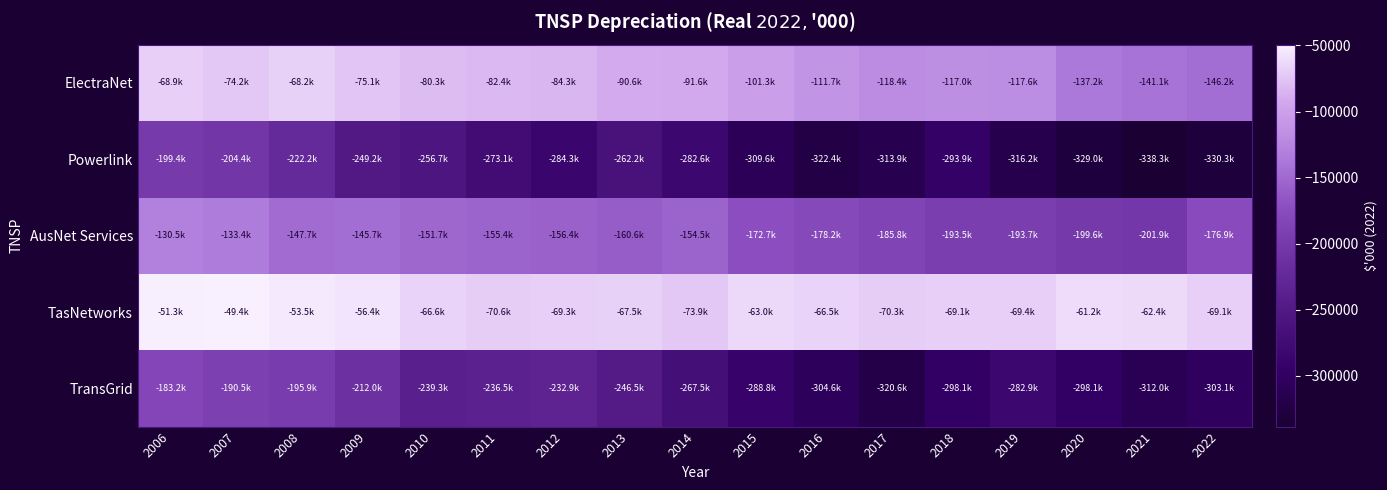

Which category has the lowest value across all series?

2021